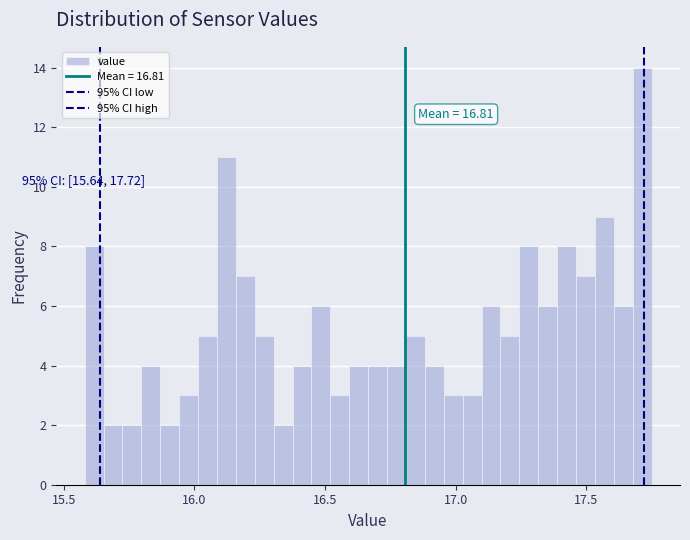

Read against the x-axis, roughly where is the centre of the tallest bar?

17.70